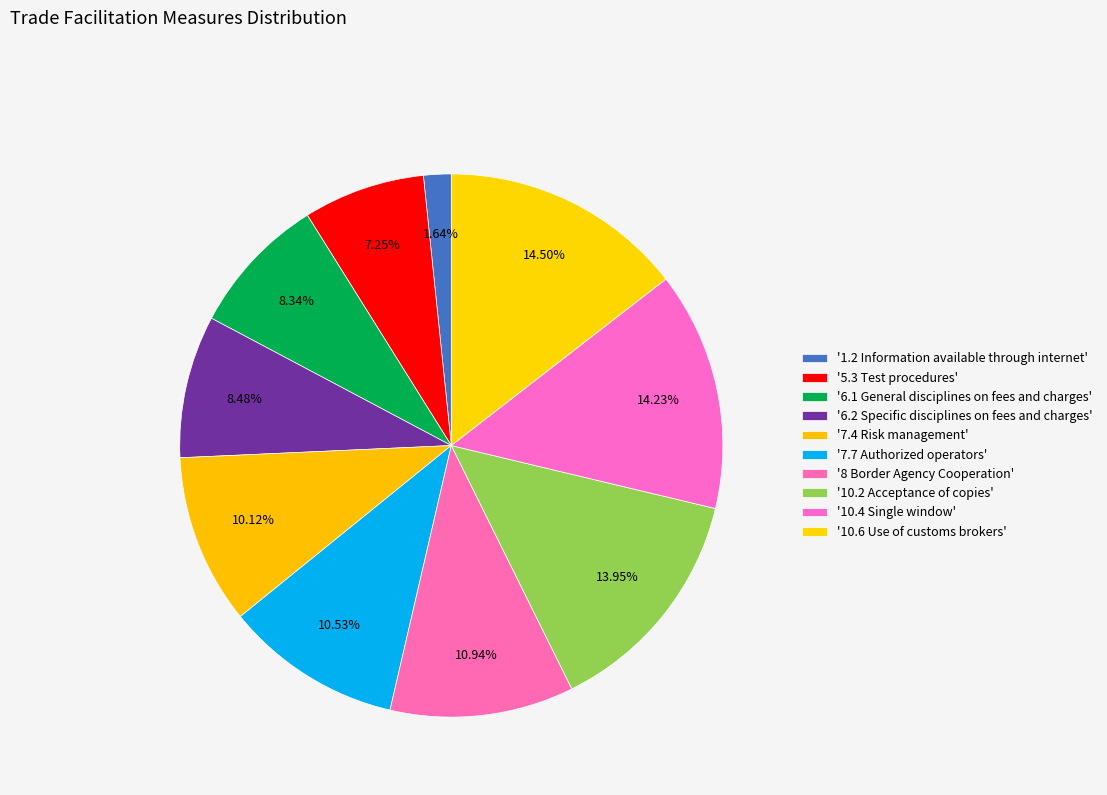

What is the largest slice in the pie chart?

10.6 Use of customs brokers